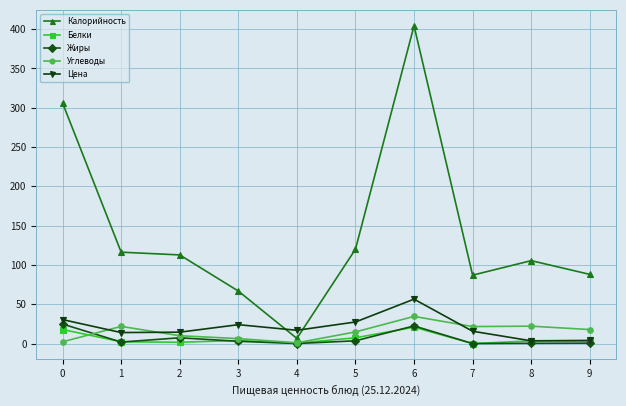

How many categories are shown in the chart?

10